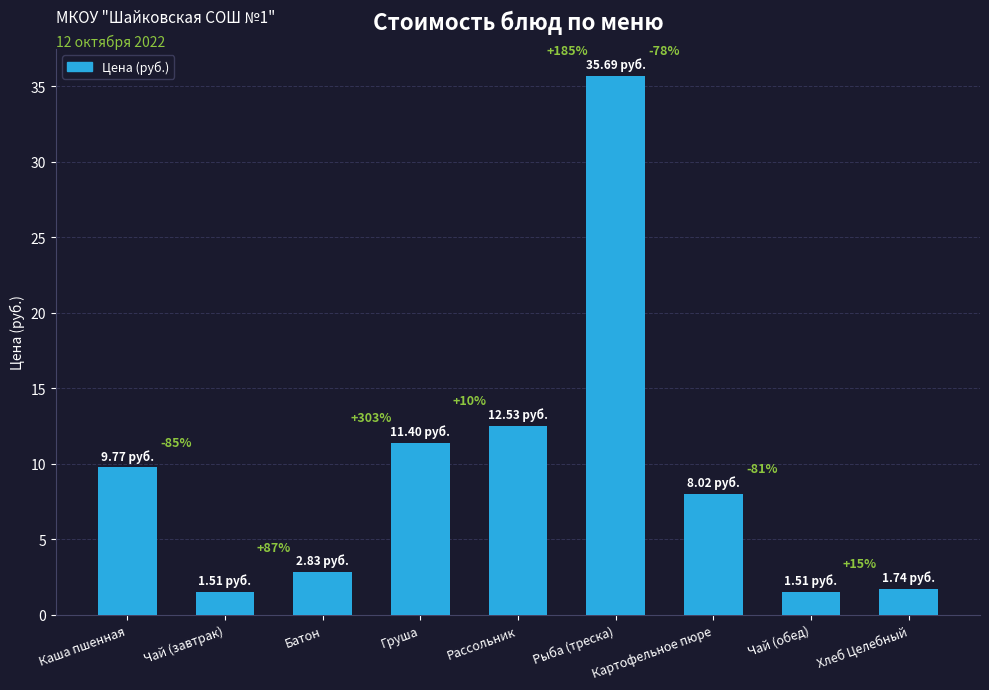

At which label does the data first exceed 8?

Каша пшенная